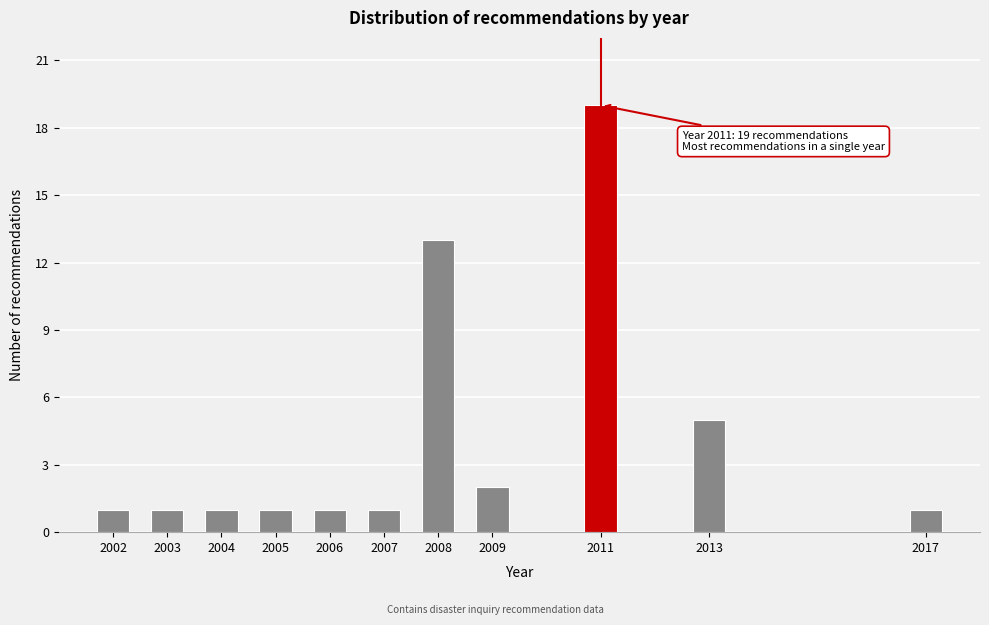

Reading left to right, extract all data points from this chart.

1	1	1	1	1	1	13	2	19	5	1